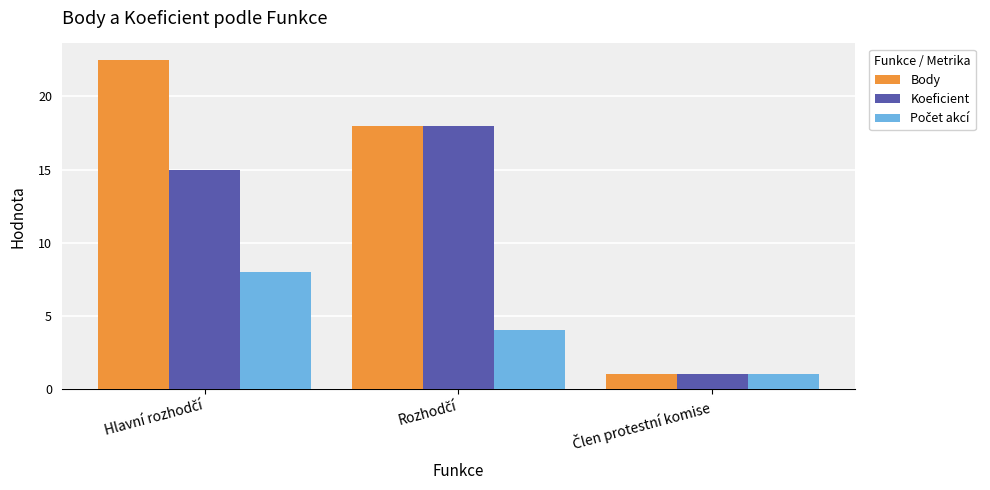

Does the chart contain stacked bars?

No